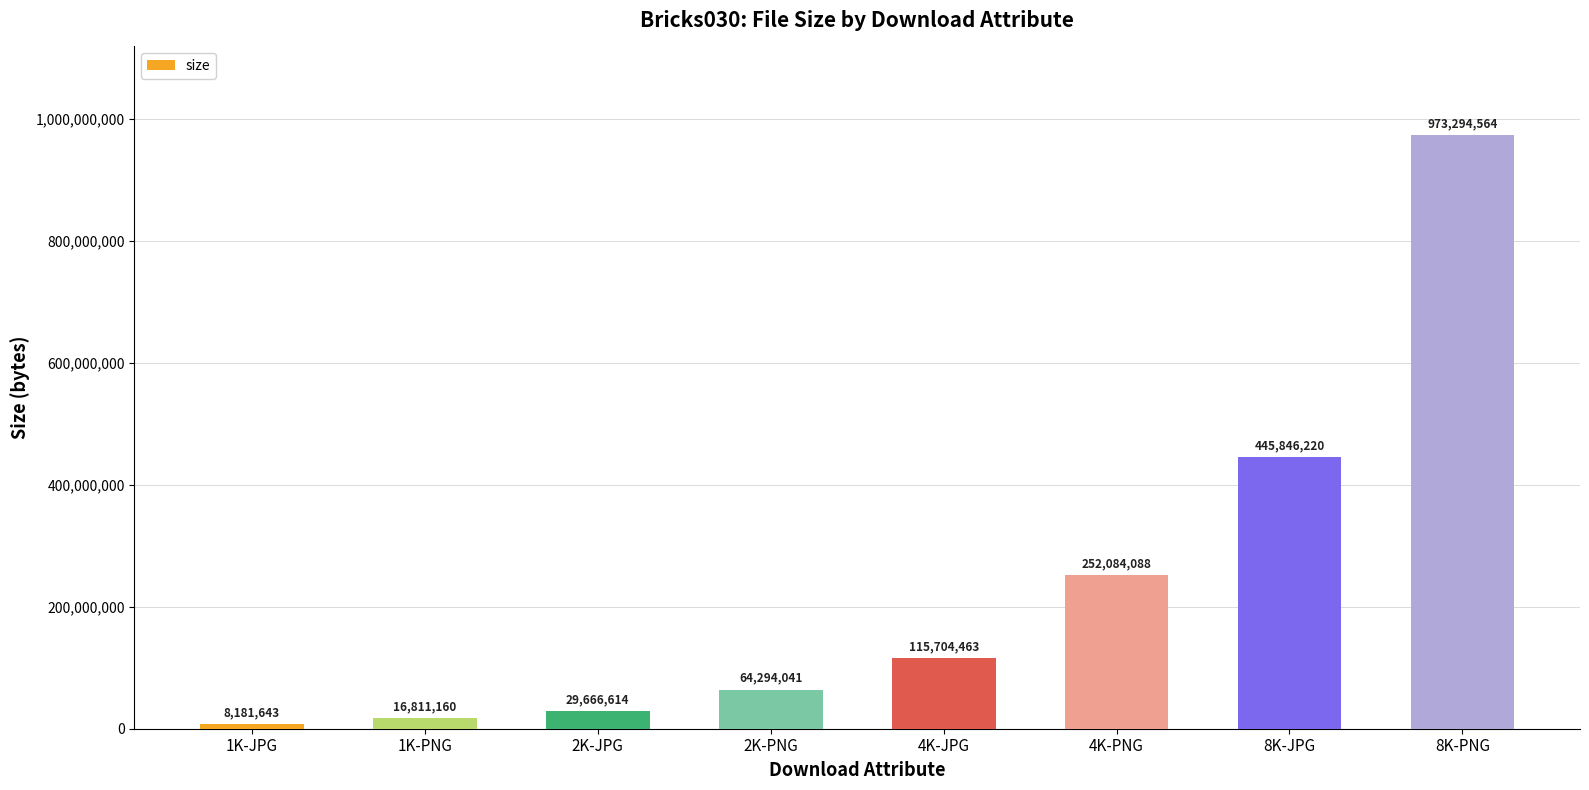

What is the difference between the values at 4K-PNG and 2K-JPG?

222417474